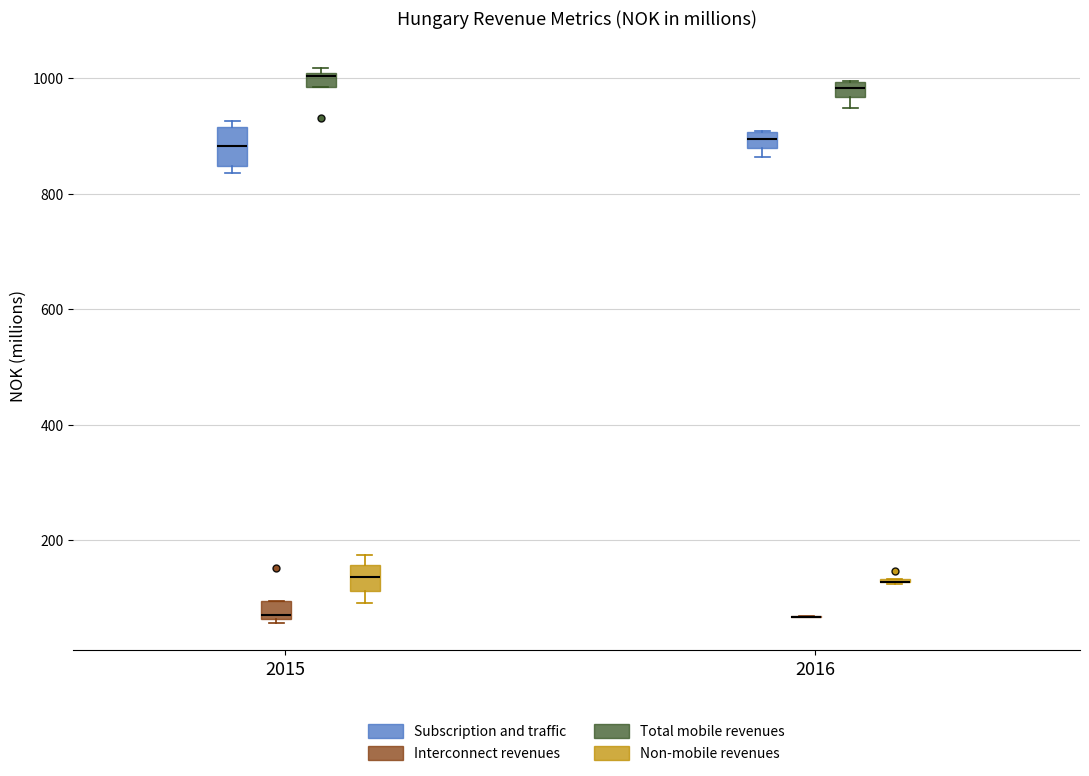

Which box is the tallest, from its lower edge to its upper edge?

2015 (Subscription and traffic)